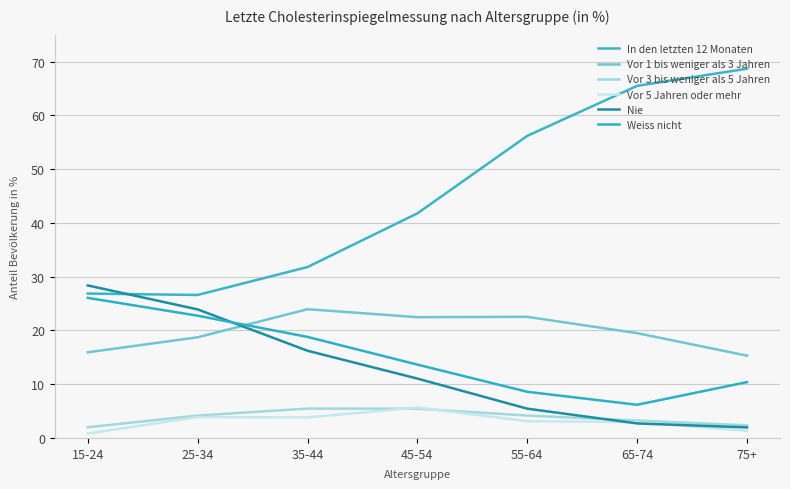

Count the number of data series in this chart.

6